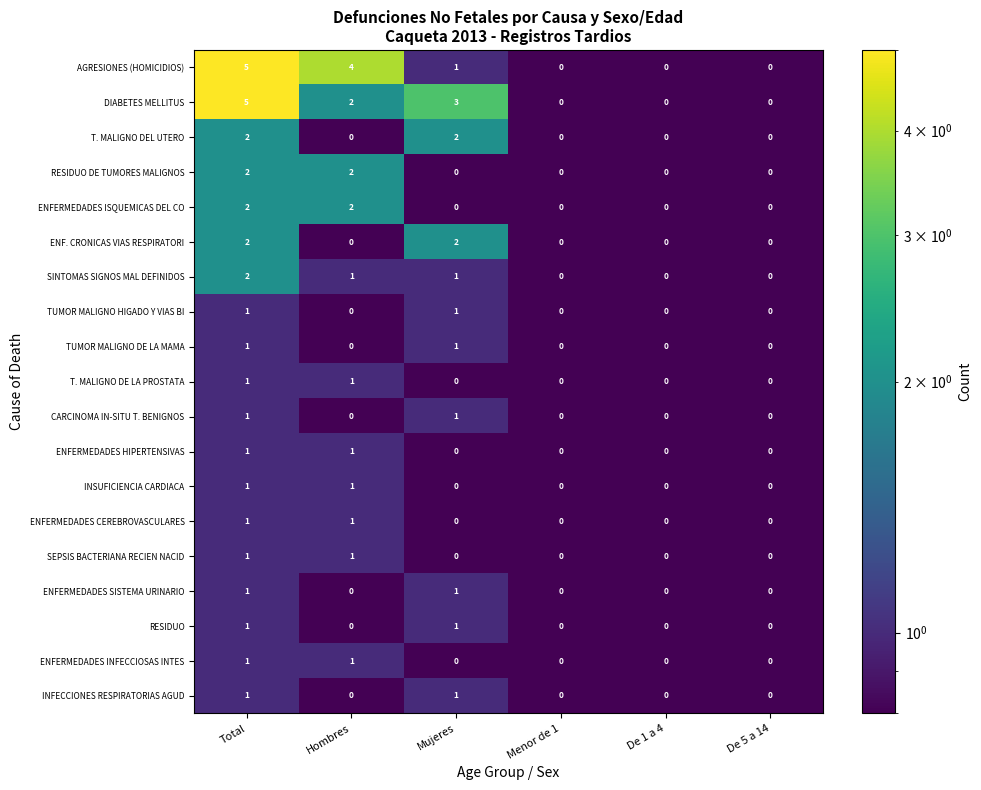

How many data points does each series have?

6